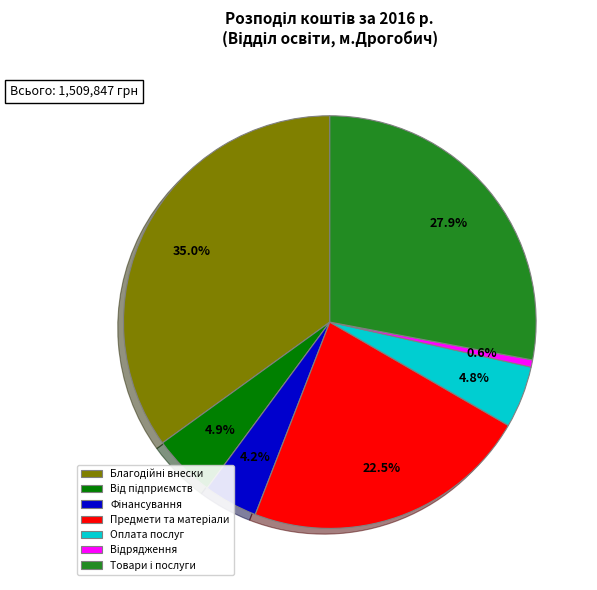

How many segments does this pie chart have?

7